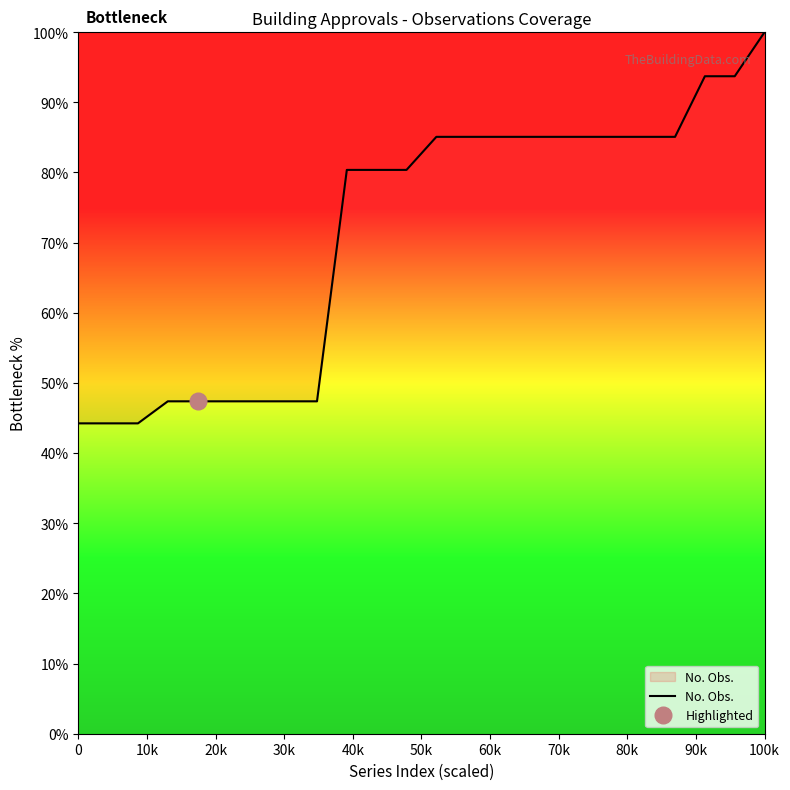

Is it true that No. Obs. equals 13.9 at 0?

False